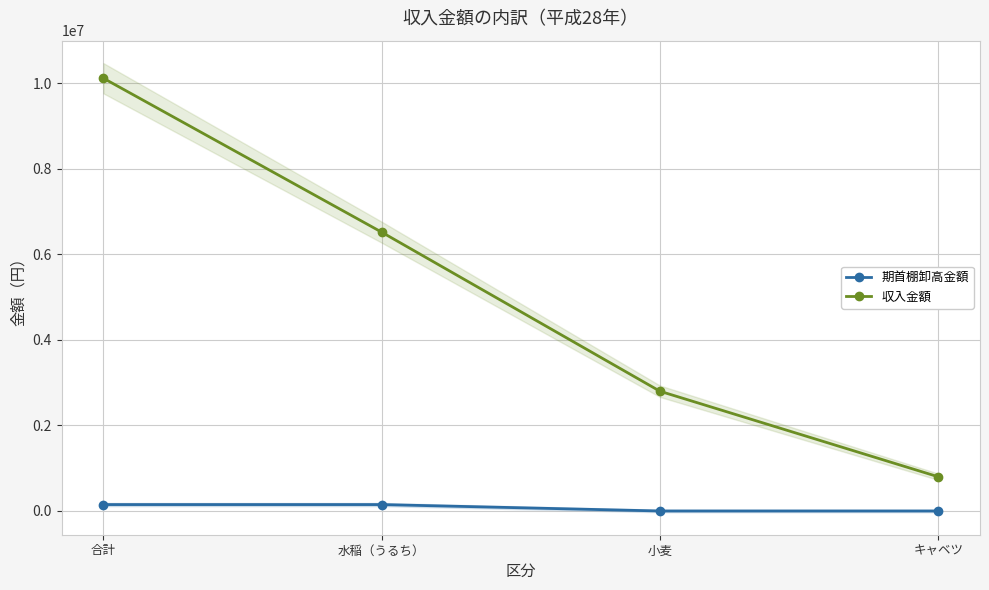

What position from the right is 合計?

4